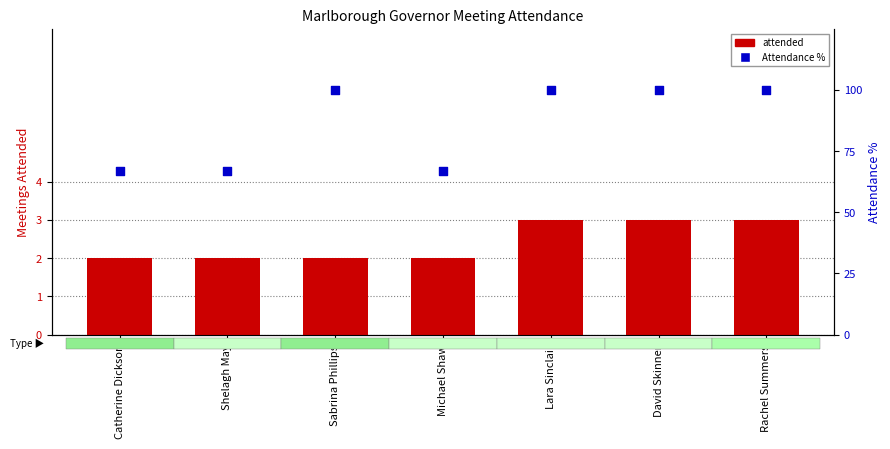

Which series has the widest spread of Y values?

Attendance %